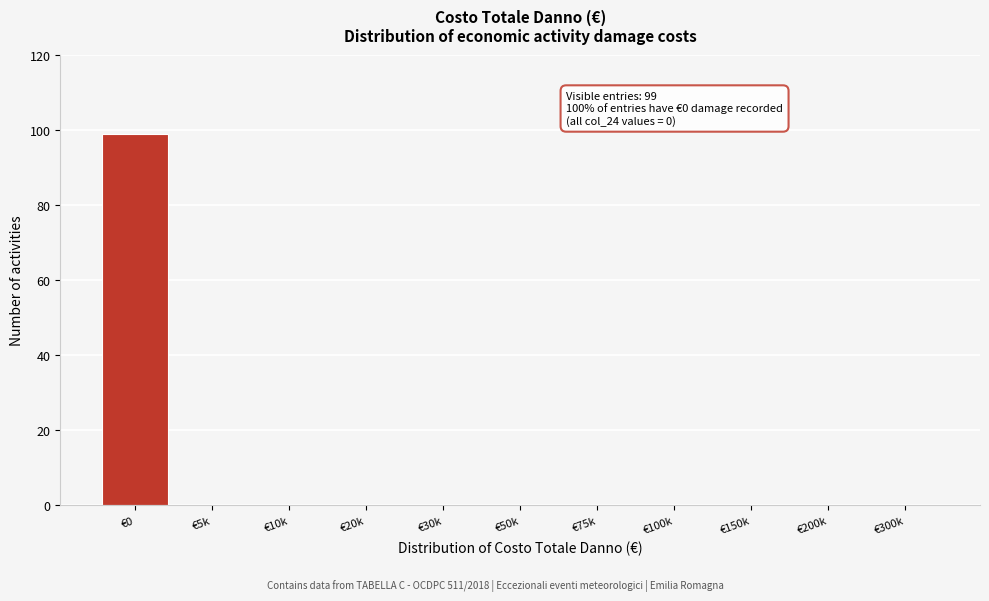

Reading left to right, what are all the values shown in this chart?

€0=99	€5k=0	€10k=0	€20k=0	€30k=0	€50k=0	€75k=0	€100k=0	€150k=0	€200k=0	€300k=0